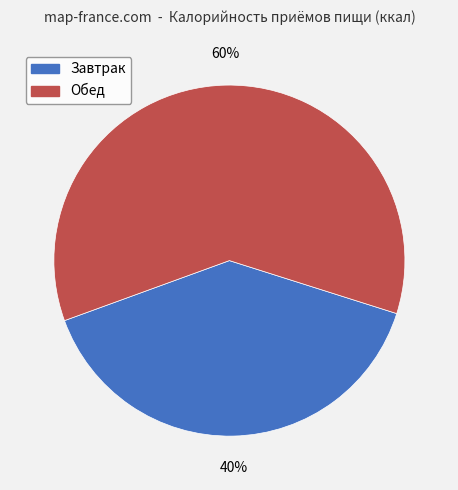

Which category has the biggest portion of the pie?

Обед